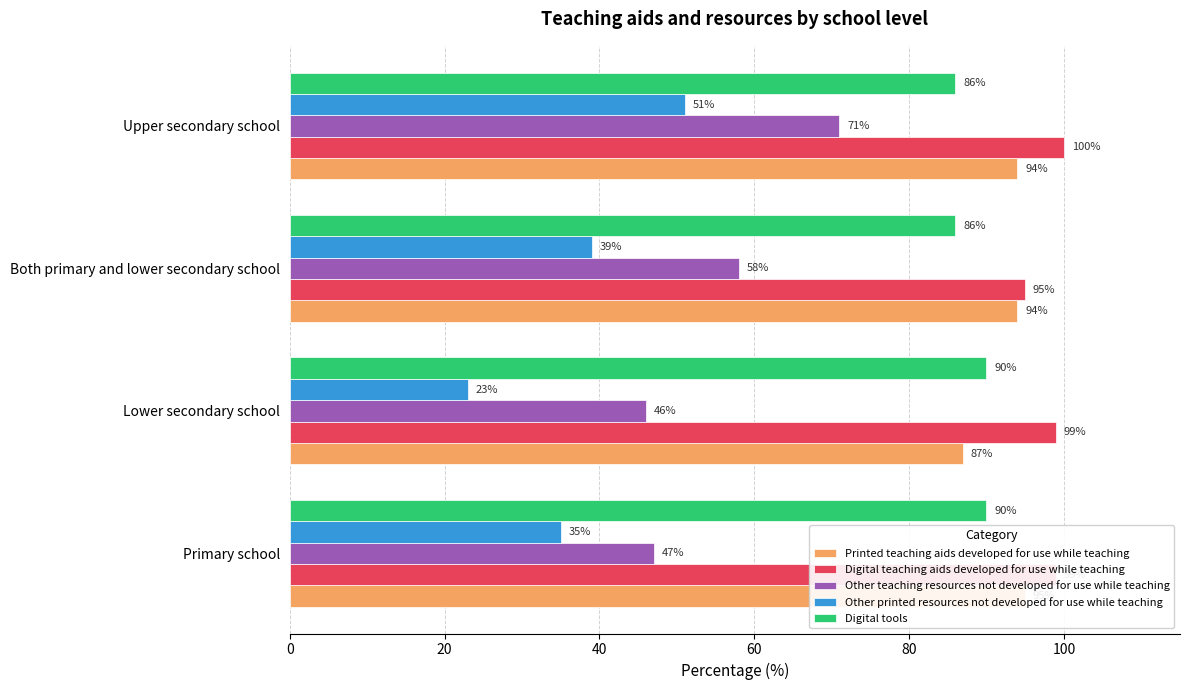

What is the maximum value shown in the chart?

100